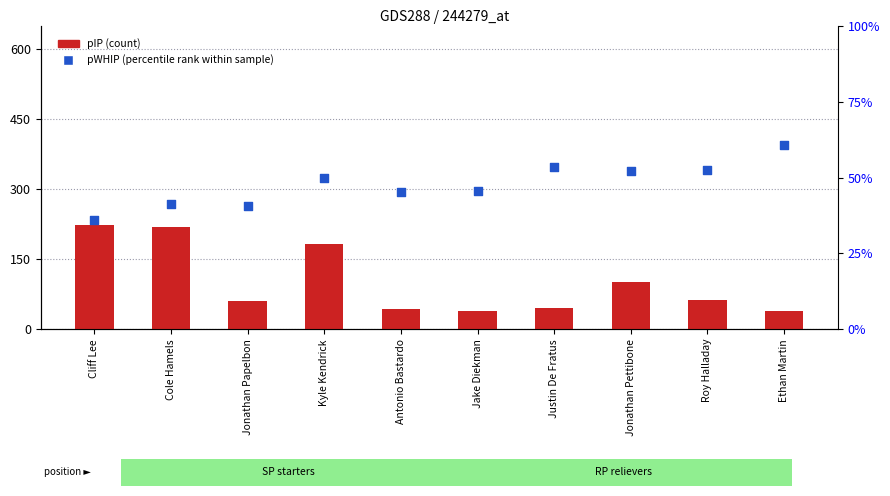

At how many categories does at least one series exceed 119?

3